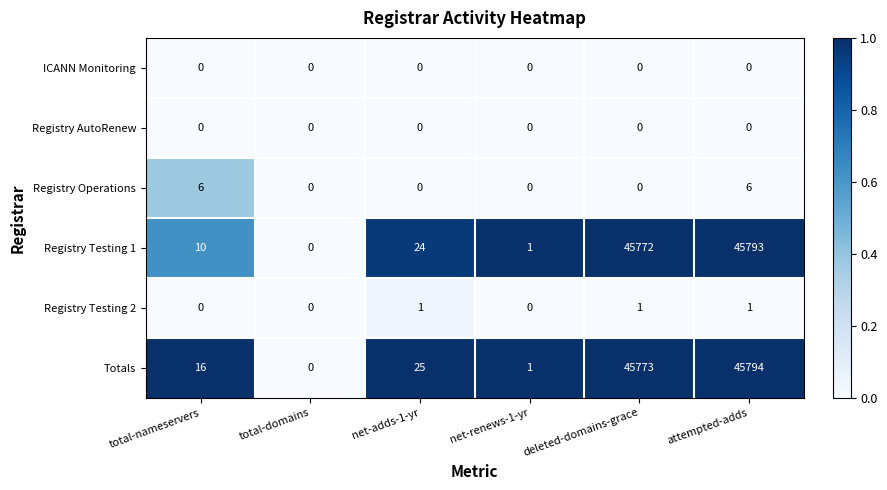

Is the value of Registry Testing 2 at net-adds-1-yr greater than the value of Registry AutoRenew at total-nameservers?

Yes